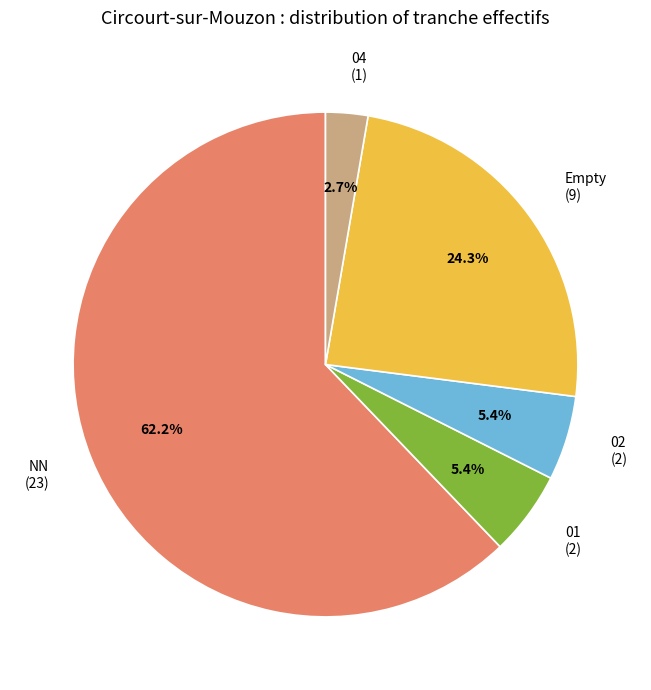

Approximately how many times larger is the value at 02 compared to 01?

1.0